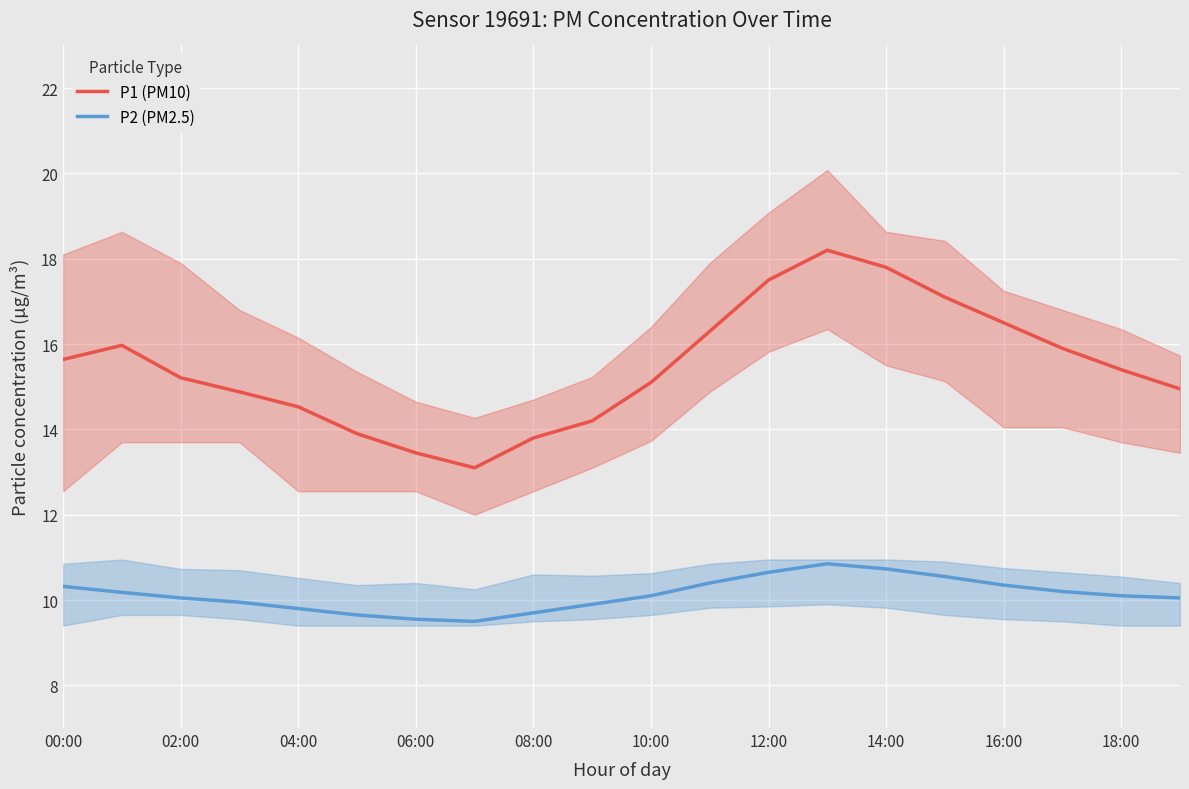

True or false: P2 (PM2.5) and P1 (PM10) cross at least once.

False